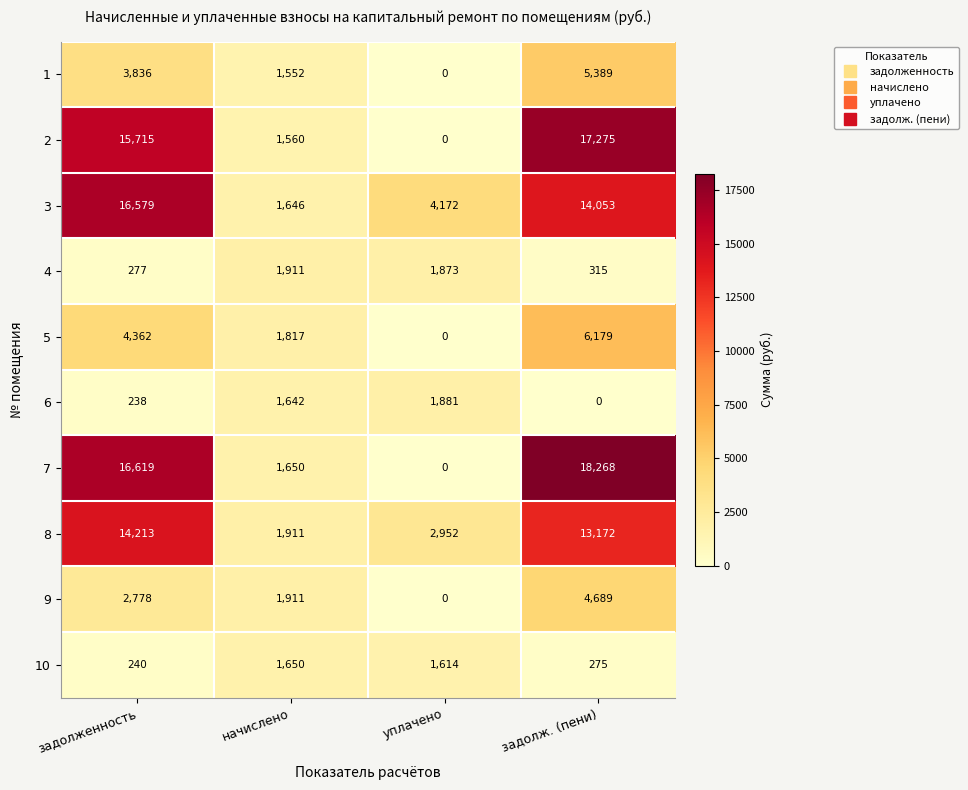

Where is 10 nearest to the value 945?

уплачено